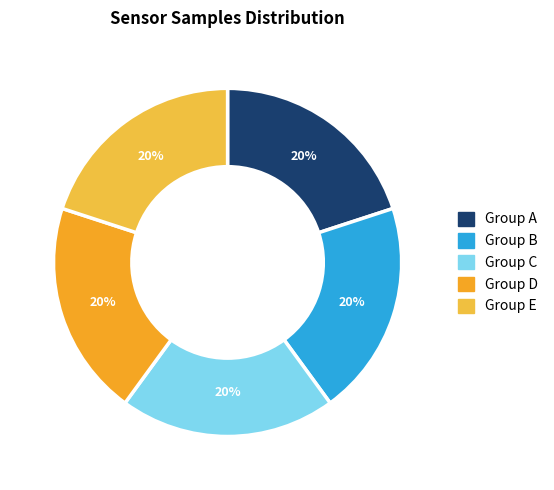

Count the number of slices in the pie.

5